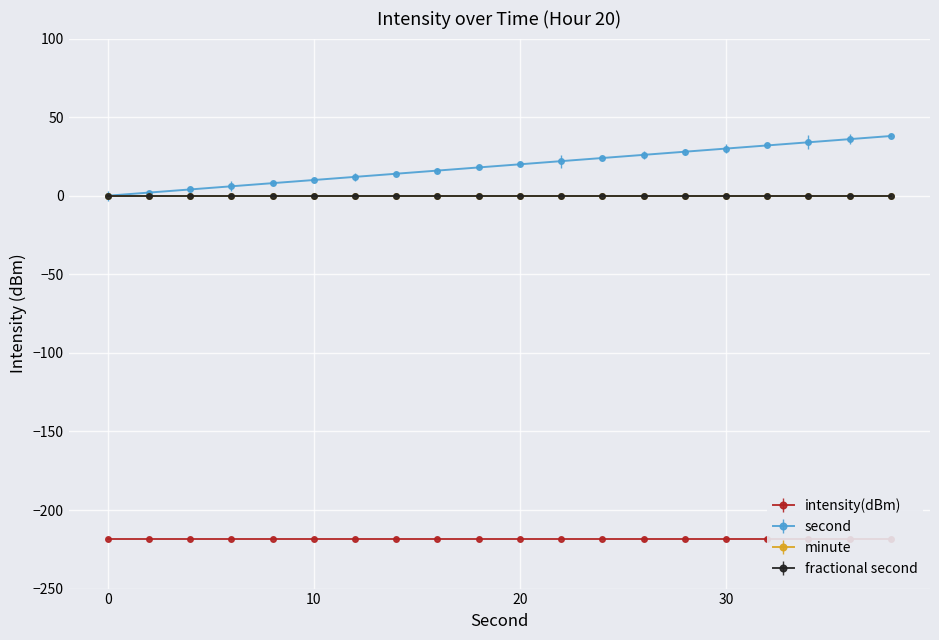

List the labels in order of minute value, largest first.

0, 2, 4, 6, 8, 10, 12, 14, 16, 18, 20, 22, 24, 26, 28, 30, 32, 34, 36, 38